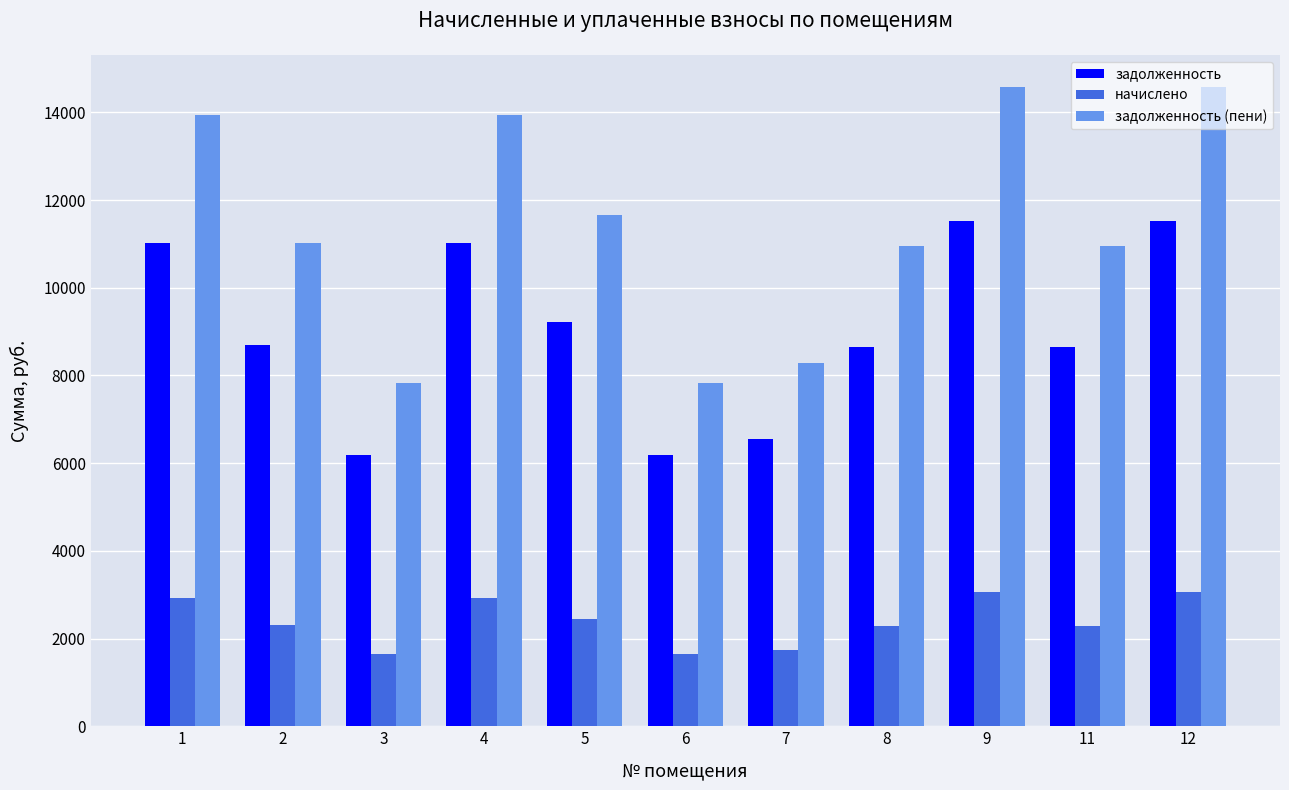

Which series has the largest total across all categories?

задолженность (пени)